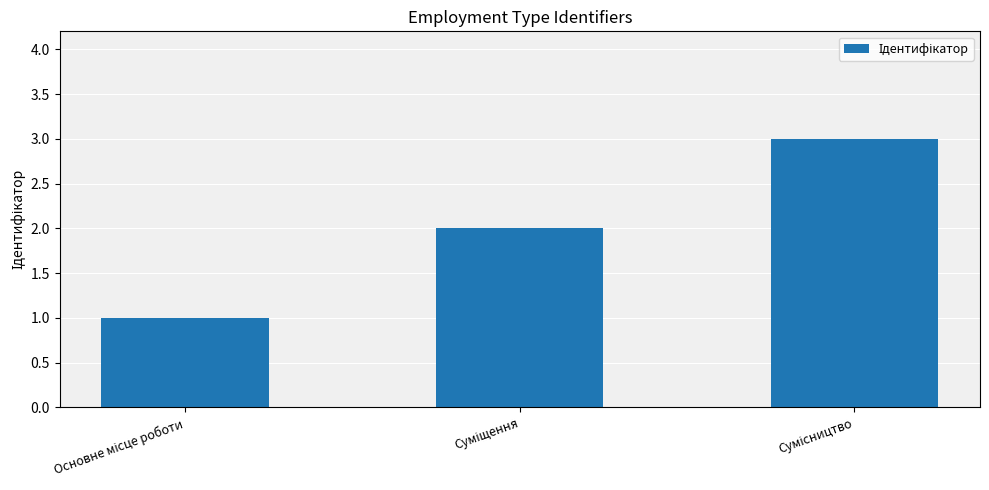

How many values are between 1 and 3?

3